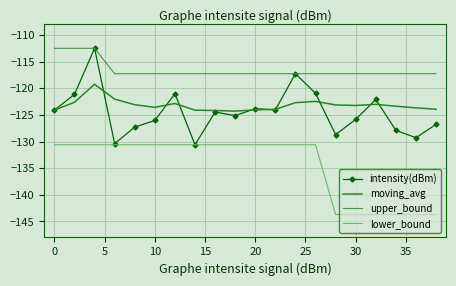

What is the greatest value displayed?

-112.5